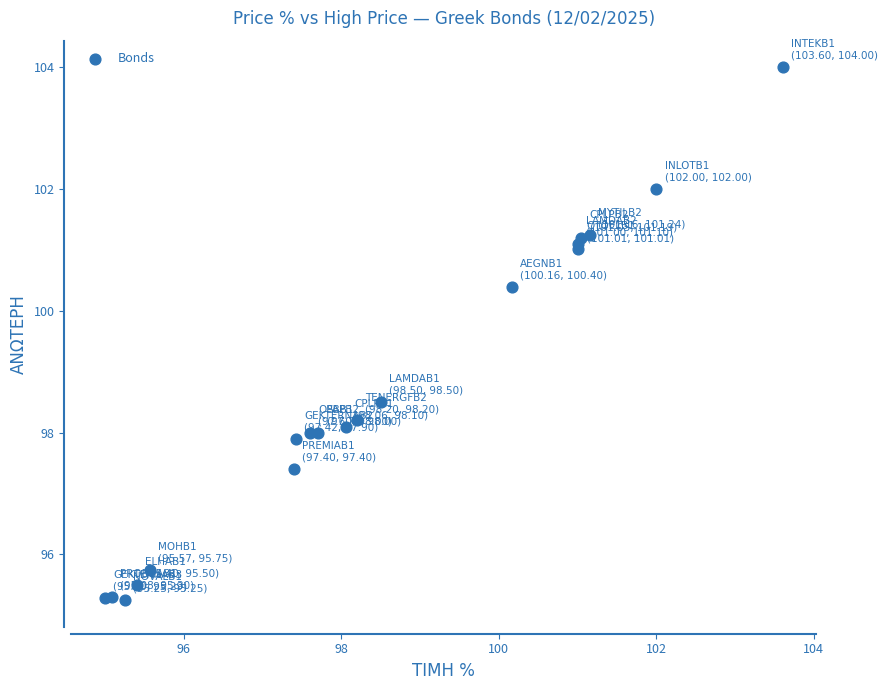

What Y value in the scatter plot is closest to 99?

98.5